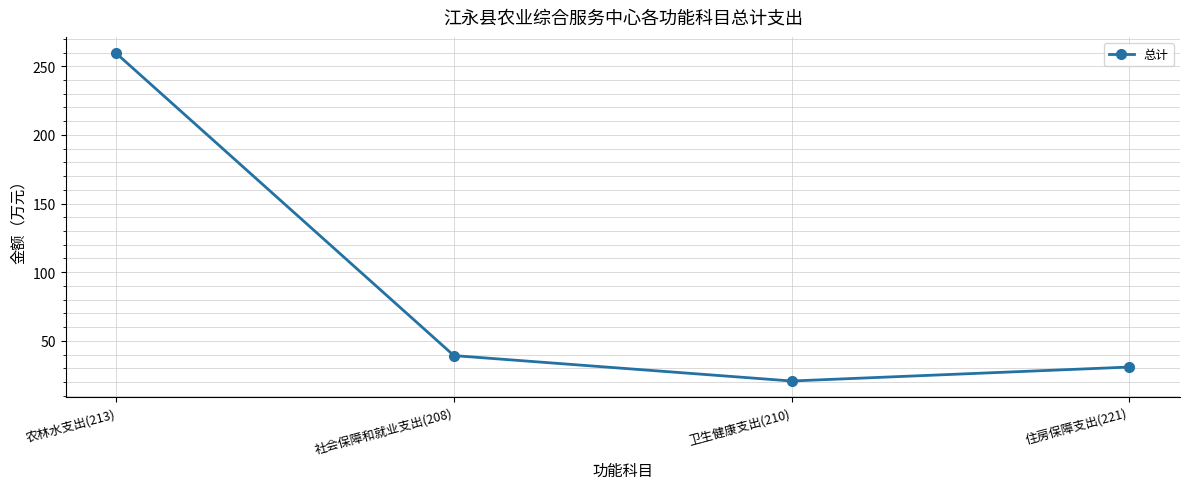

Where does the data first go above 39?

农林水支出(213)